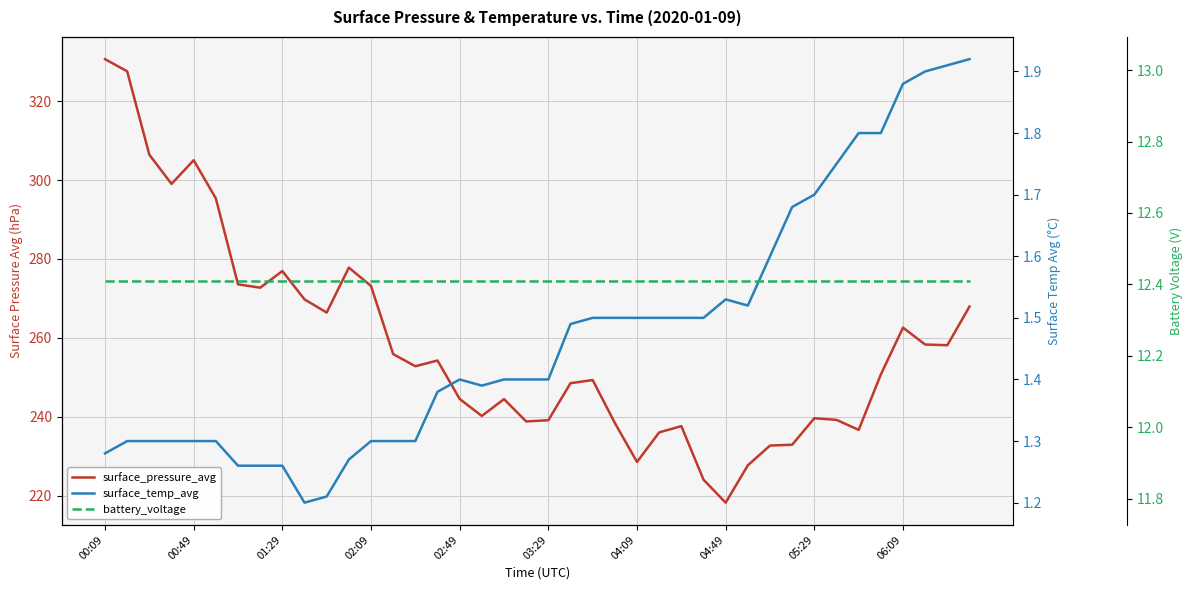

The surface_pressure_avg series shows 152.6 at 21. True or false?

False